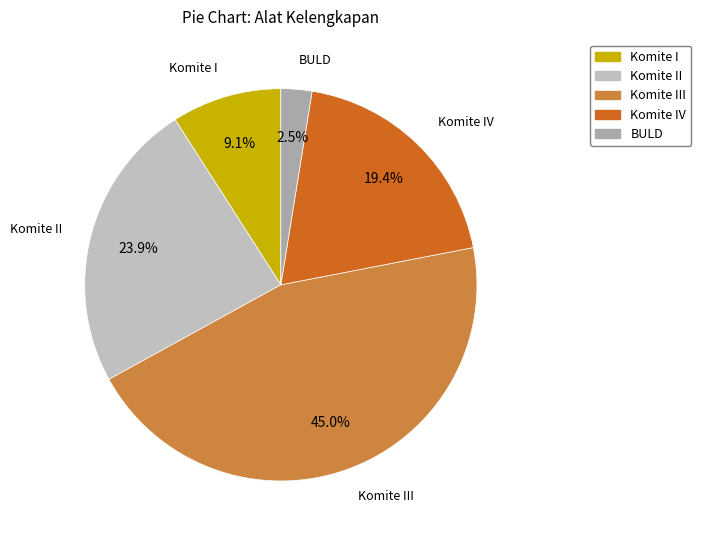

How much of the chart is everything except Komite IV?

80.6%